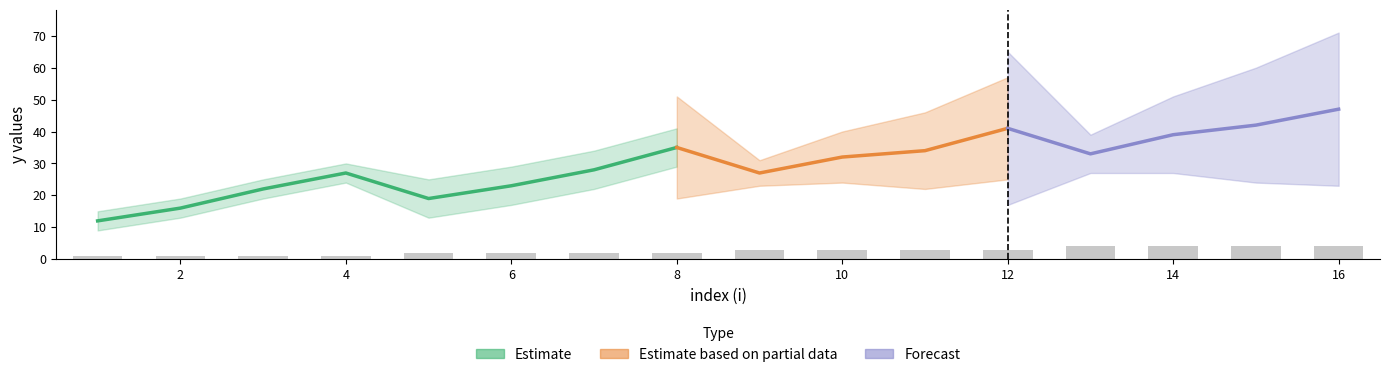

Reading left to right, extract all data points from this chart.

y: 1=12	2=16	3=22	4=27	5=19	6=23	7=28	8=35	9=27	10=32	11=34	12=41	13=33	14=39	15=42	16=47
x1: 1=1	2=1	3=1	4=1	5=2	6=2	7=2	8=2	9=3	10=3	11=3	12=3	13=4	14=4	15=4	16=4
x2: 1=1	2=2	3=3	4=4	5=1	6=2	7=3	8=4	9=1	10=2	11=3	12=4	13=1	14=2	15=3	16=4